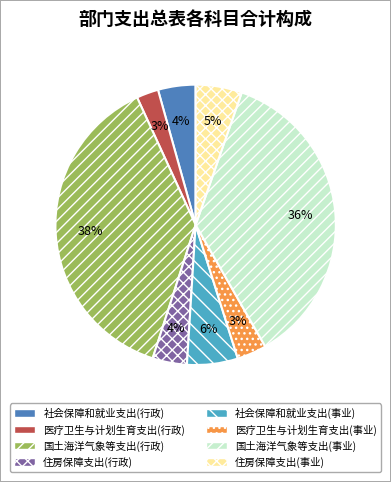

Is there any slice that represents more than half of the pie?

No